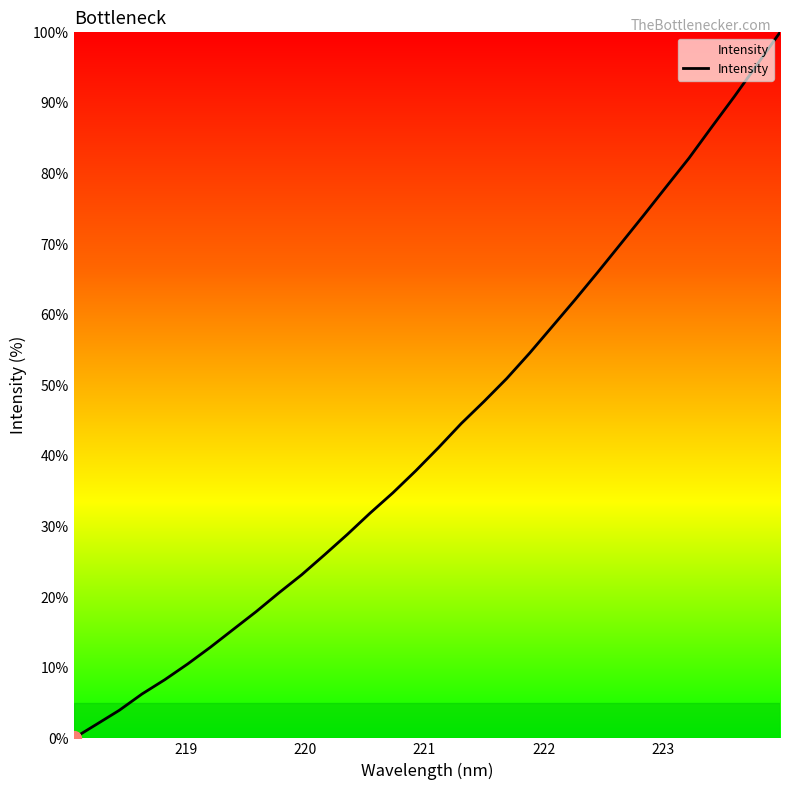

What is the difference between the maximum and minimum values?

100.0